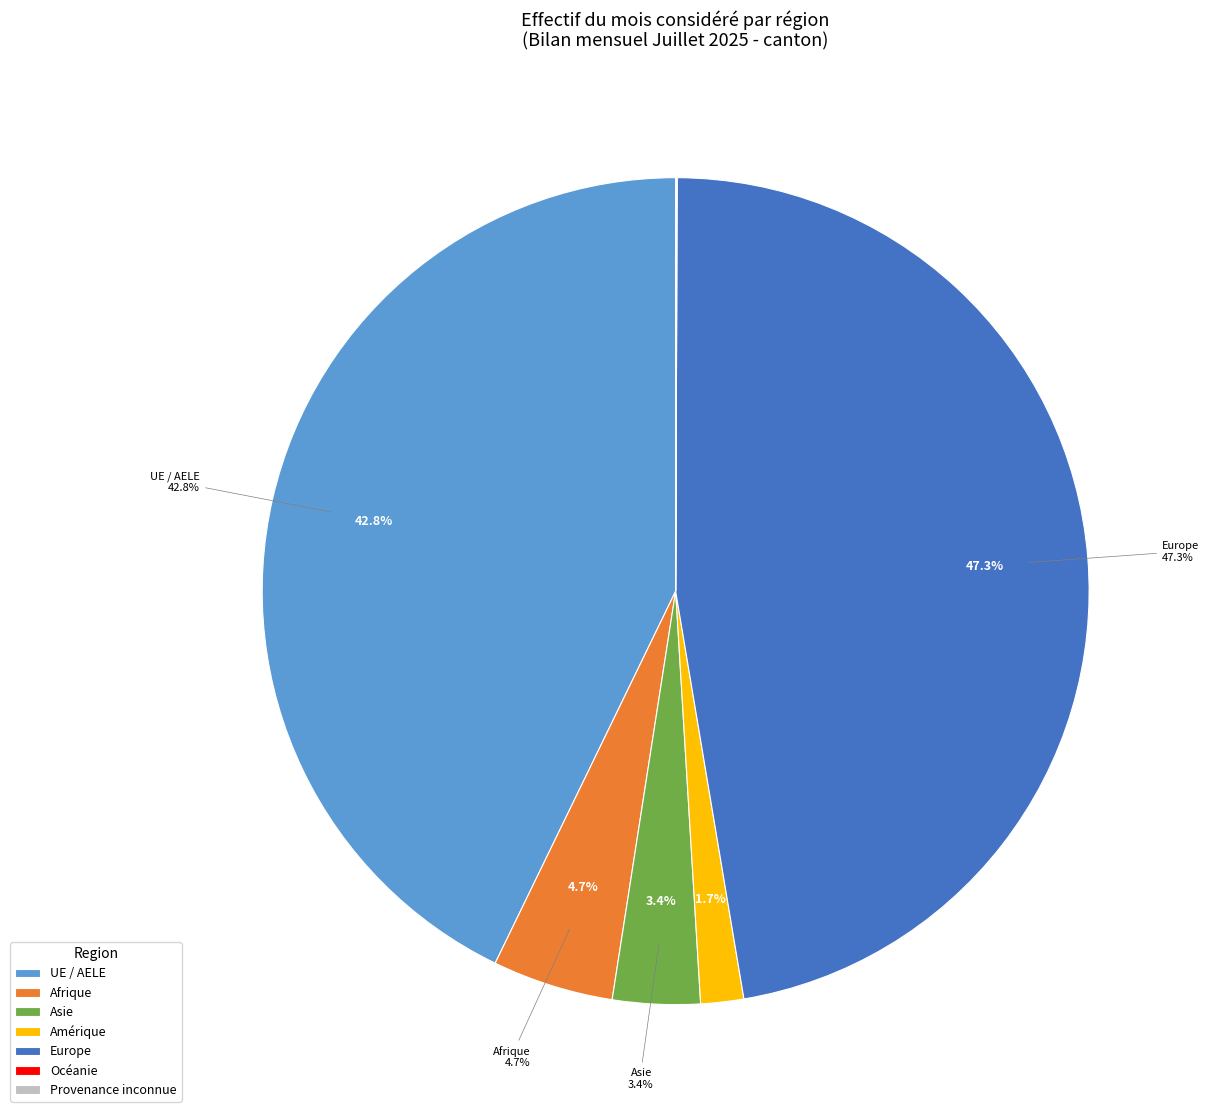

How many segments does this pie chart have?

7